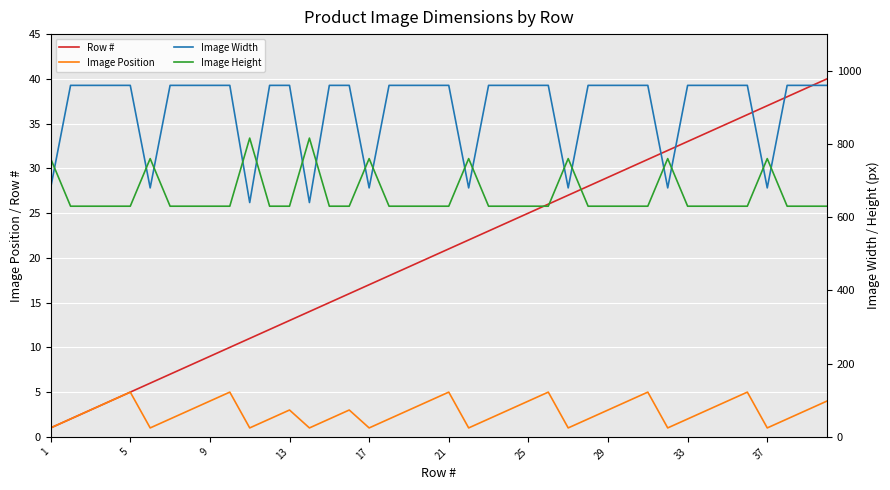

What is the highest value of the Image Height series?

816